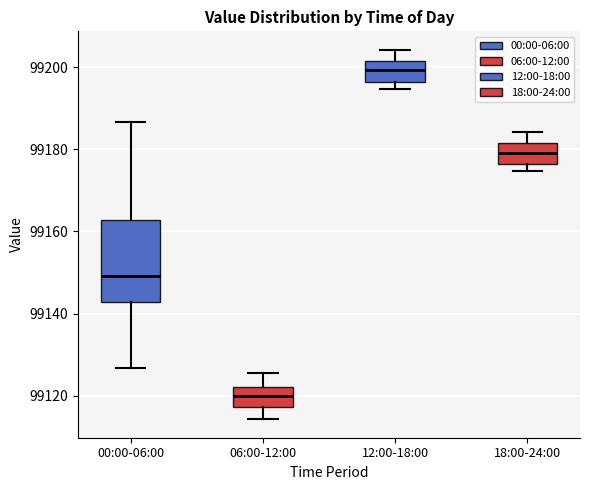

Reading left to right, read every box against the y-axis: the position of its median line, the range the box covers, and the ends of its whiskers. The values are not printed on the chart, so give them approximately, as read against the axis.

00:00-06:00: median 99150, box 99142 to 99162, whiskers 99126 to 99186
06:00-12:00: median 99120, box 99118 to 99122, whiskers 99114 to 99126
12:00-18:00: median 99200, box 99196 to 99202, whiskers 99194 to 99204
18:00-24:00: median 99180, box 99176 to 99182, whiskers 99174 to 99184